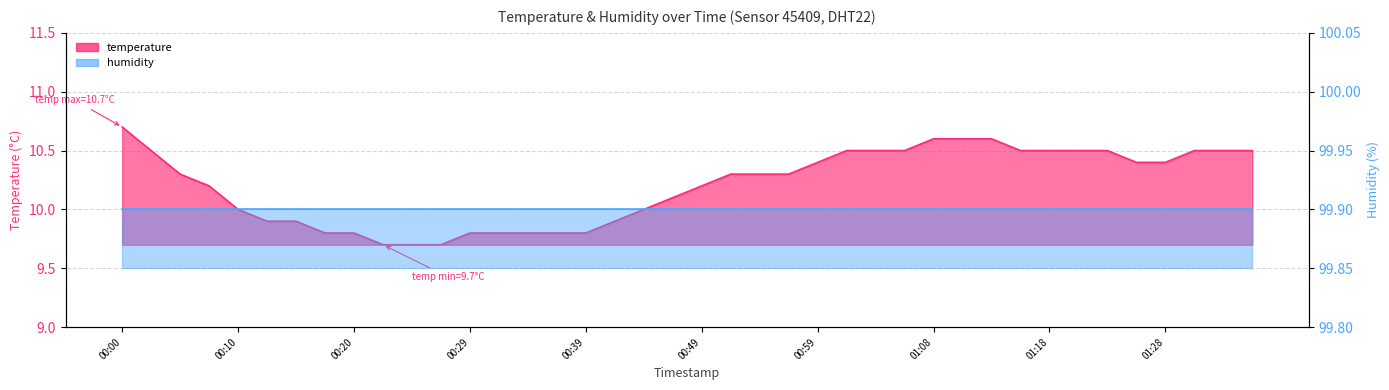

Is it true that the value at 00:07 is 10.2?

True